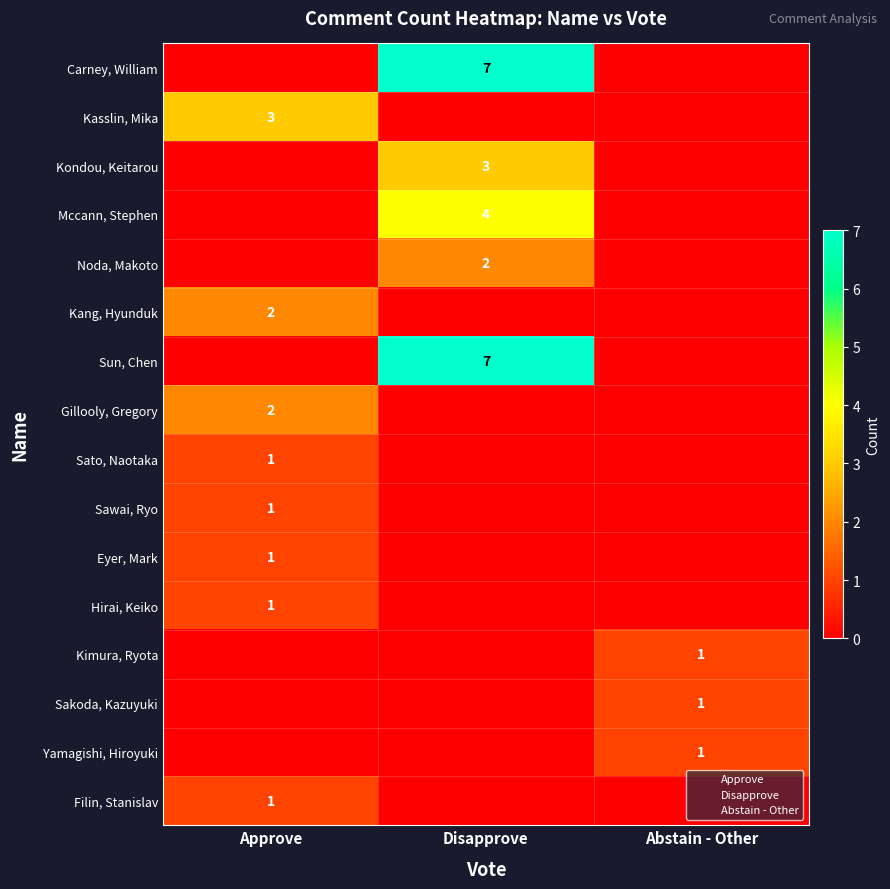

Which series changed the most between Approve and Disapprove?

Carney, William